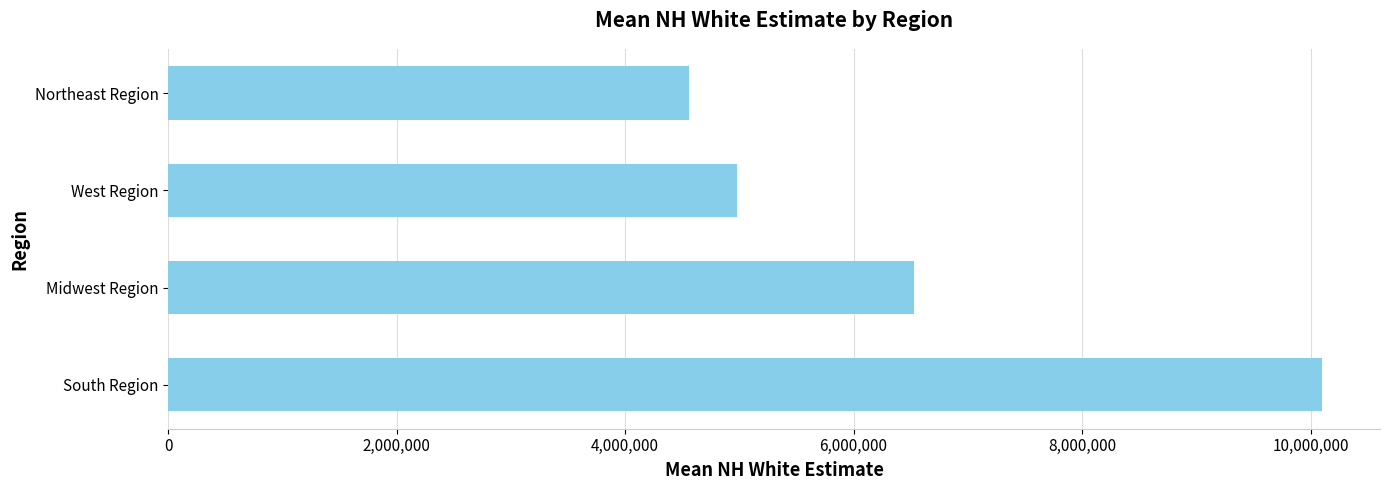

What is the change in value from South Region to Northeast Region?

-5539938.2